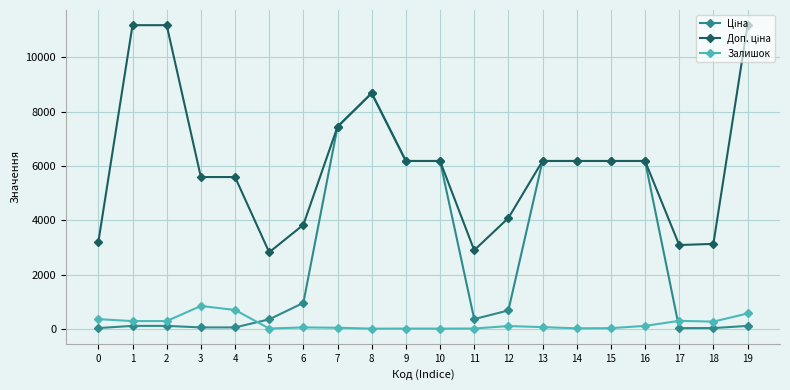

How many distinct data groups are displayed?

3